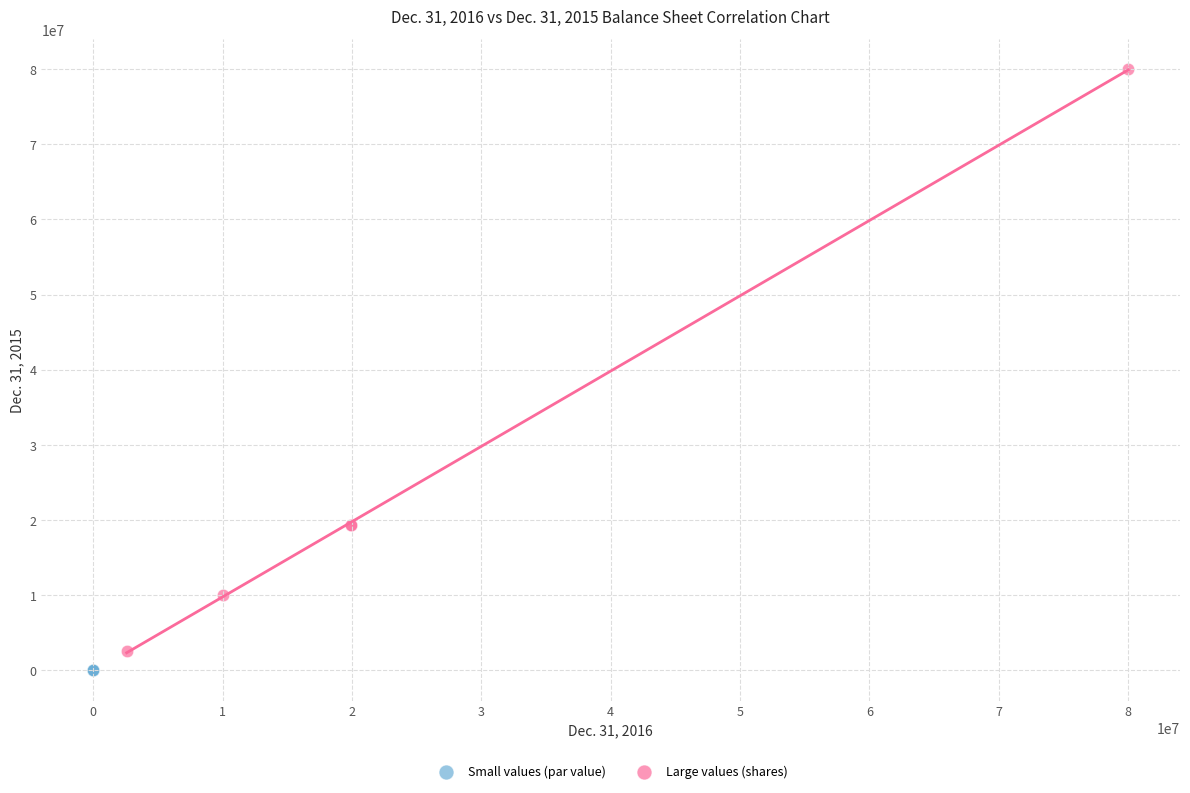

Which series reaches the minimum Y coordinate?

Small values (par value)